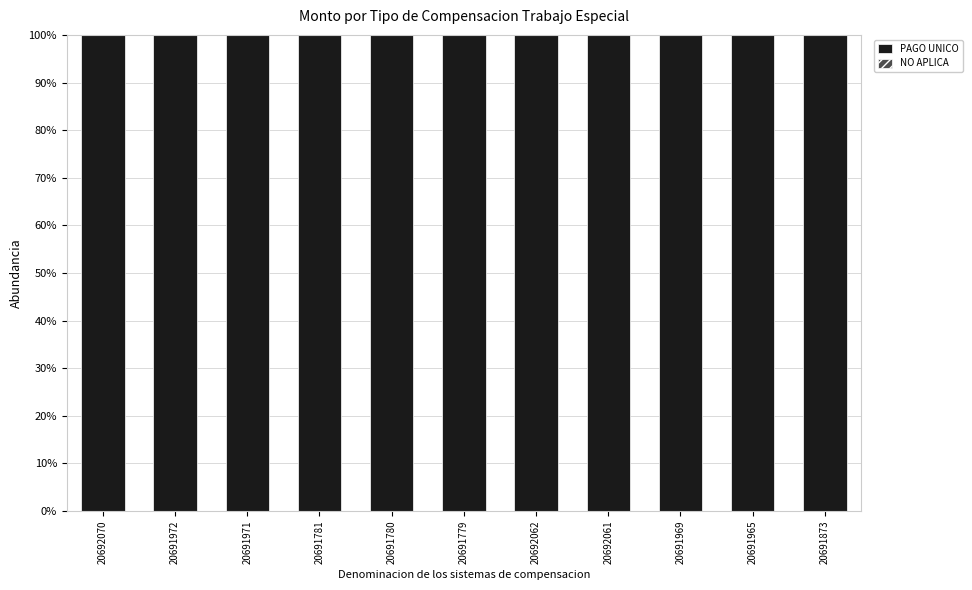

What value does the PAGO UNICO series have at 20691972?

100